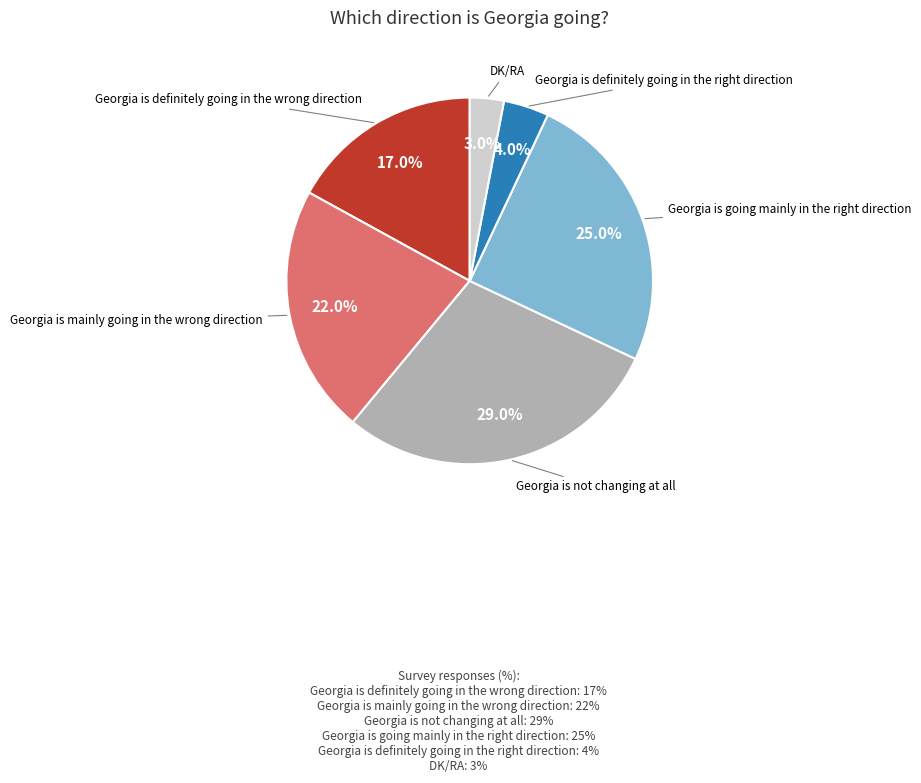

Is there a majority slice in this chart?

No